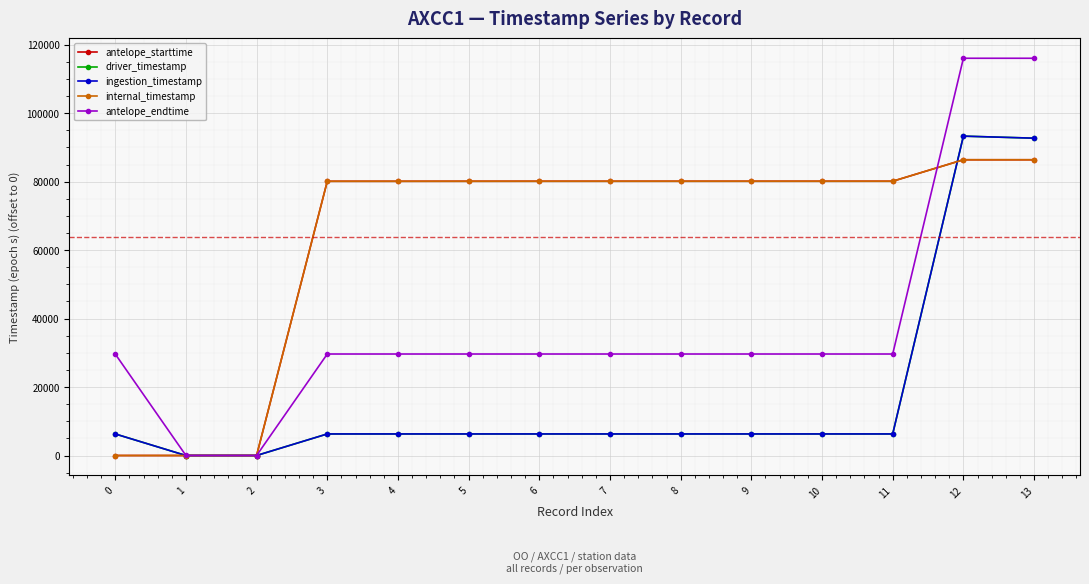

Between which two adjacent categories do internal_timestamp and ingestion_timestamp first intersect?

0 and 1